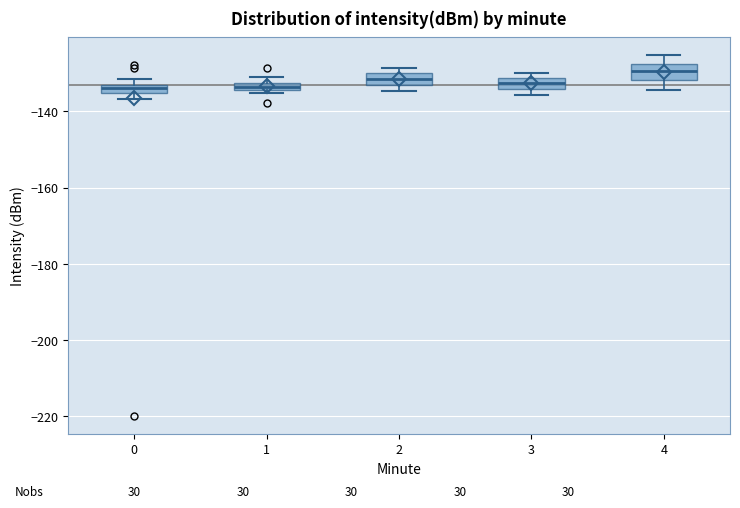

Where is the lower edge of the box at x = 0 on the y-axis? The values are not printed on the chart, so give them approximately, as read against the axis.

-136